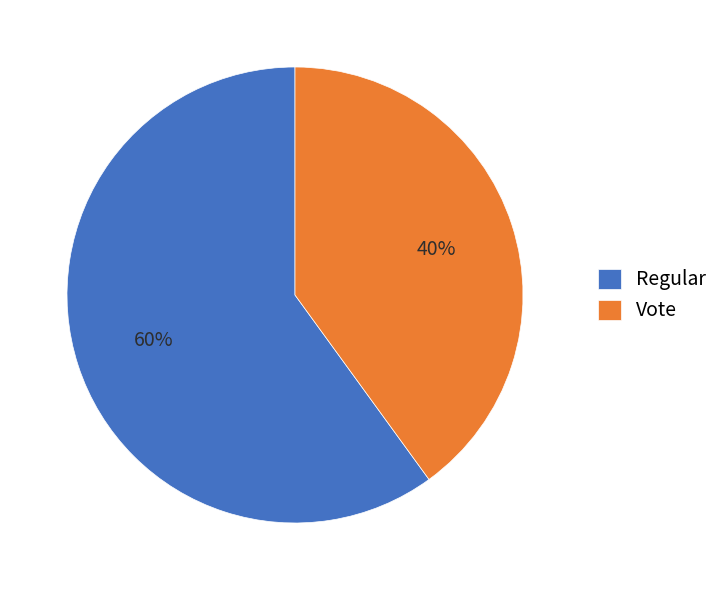

Is there a majority slice in this chart?

Yes